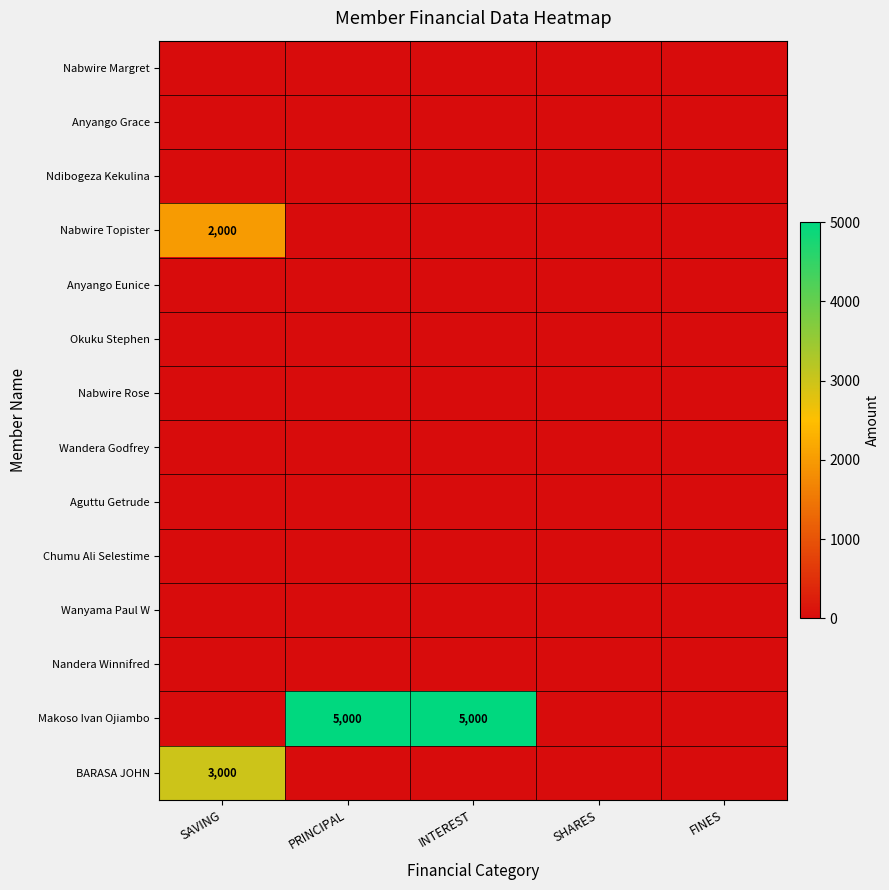

The Wanyama Paul W series shows 0 at SHARES. True or false?

True